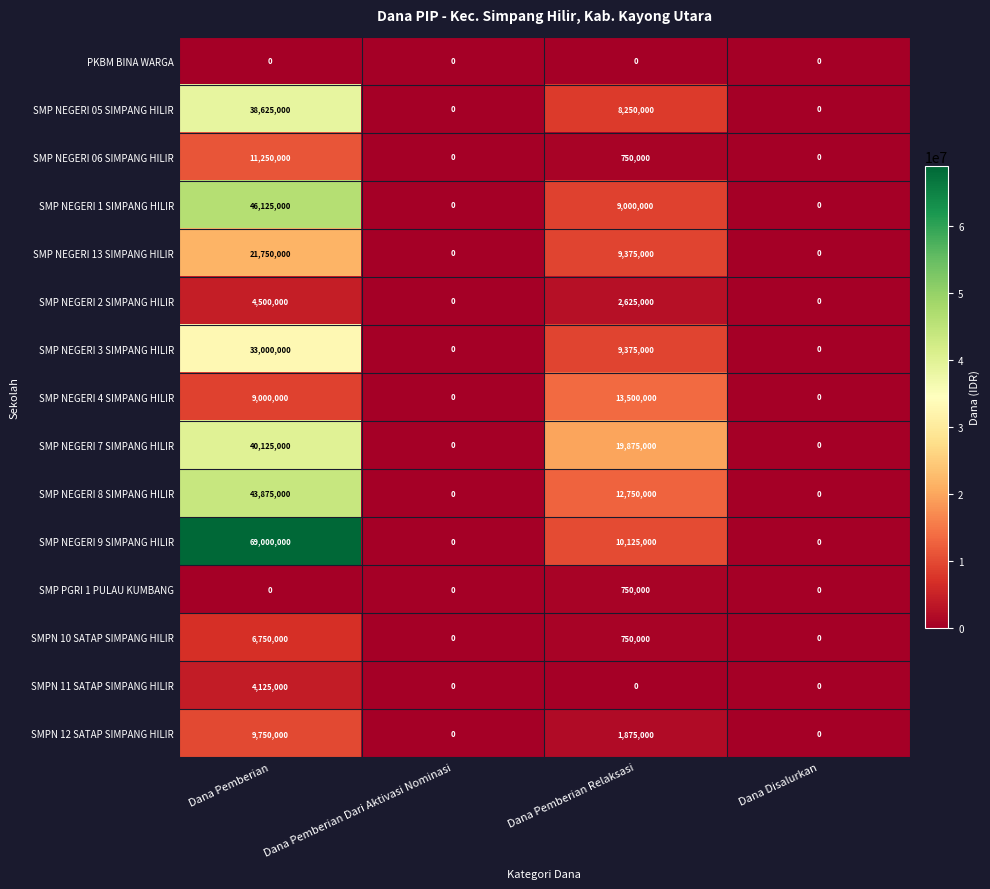

What is the greatest value displayed?

69000000